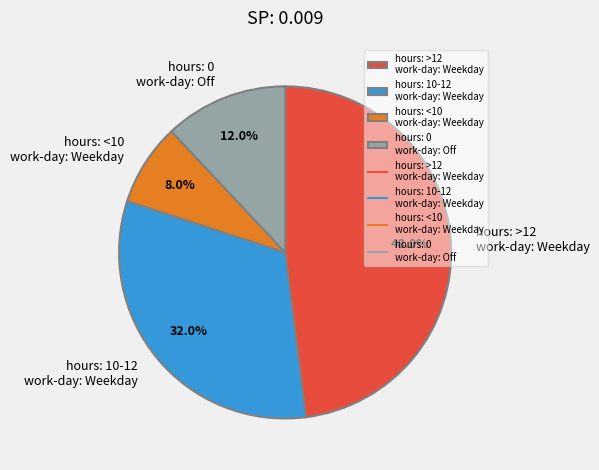

Is hours: >12 work-day: Weekday the majority of the pie?

No